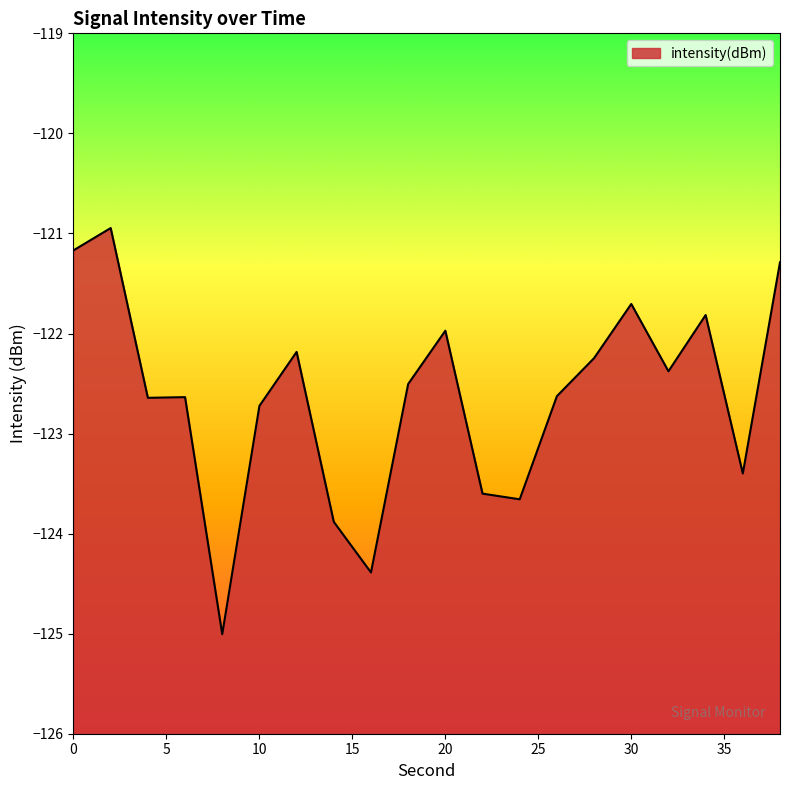

At which category does the chart reach its minimum across all series?

8